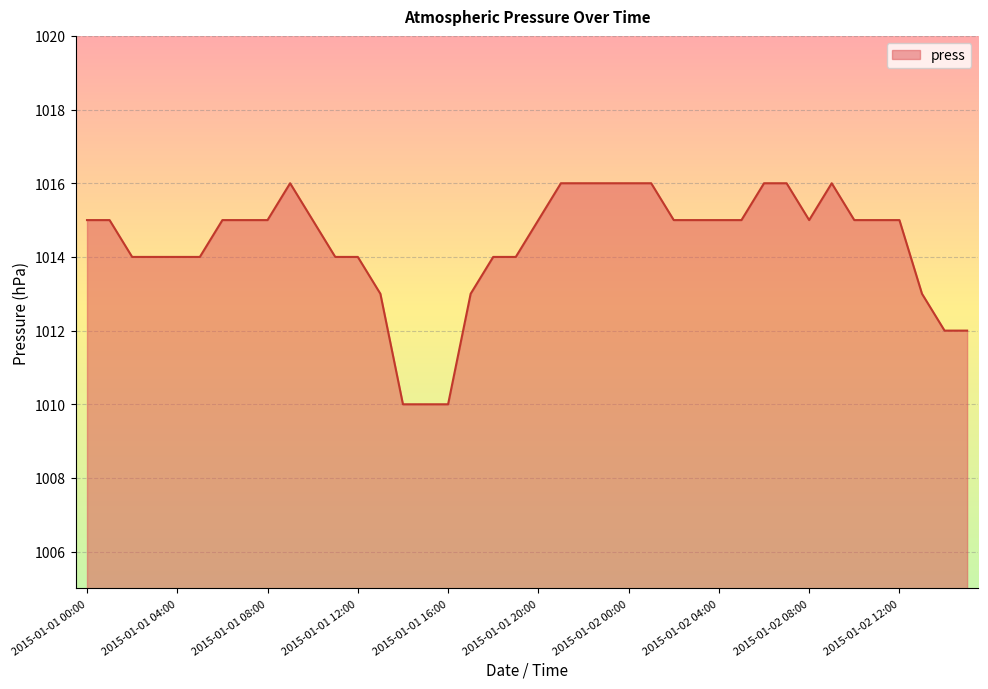

Does the chart display data point markers on the line(s)?

No